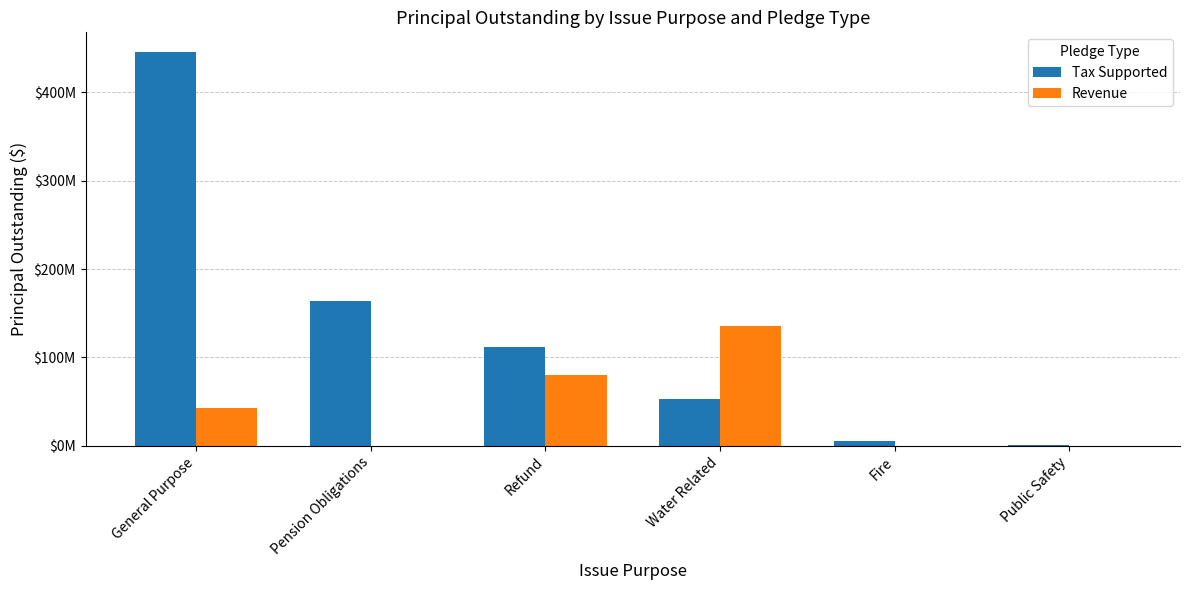

Between Pension Obligations and Water Related, which series saw the biggest shift?

Revenue